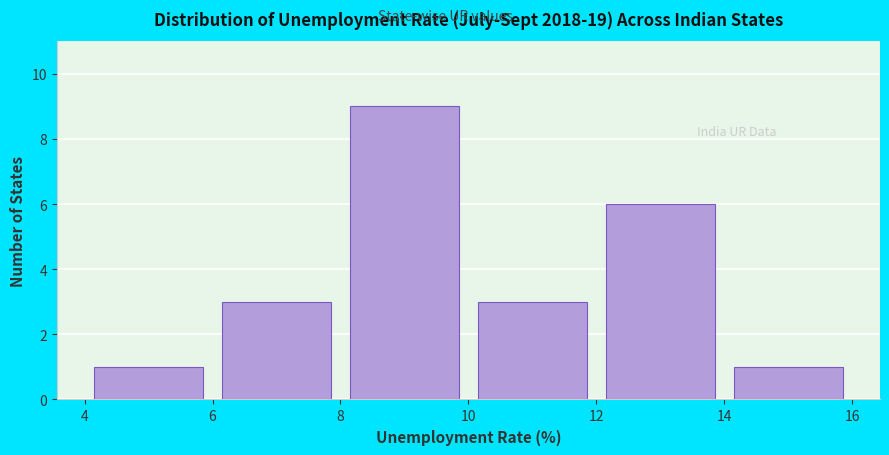

Reading left to right, list every bar in this chart as the range it spans on the x-axis followed by its height. The values are not printed on the chart, so give them approximately, as read against the axis.

4 to 6: 1
6 to 8: 3
8 to 10: 9
10 to 12: 3
12 to 14: 6
14 to 16: 1